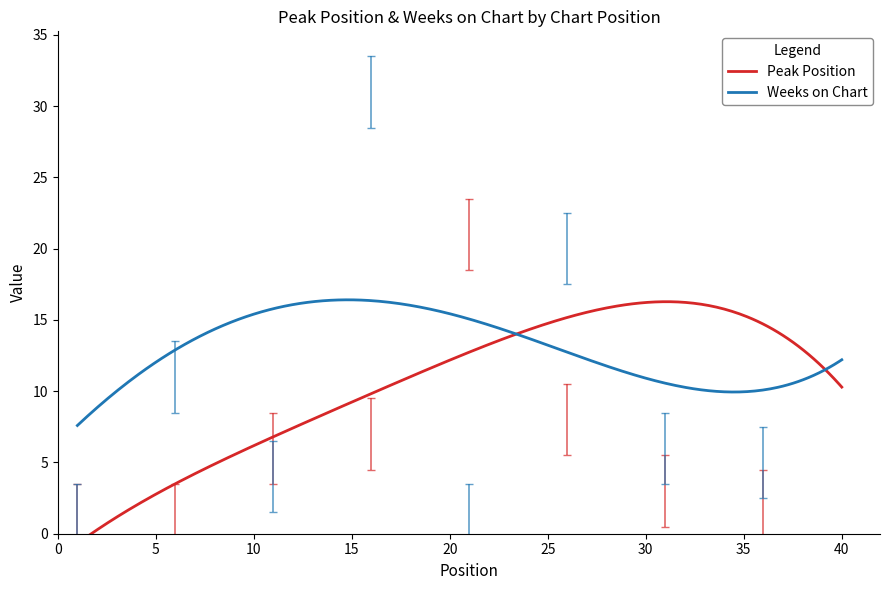

What is the maximum value for Weeks on Chart?

16.4